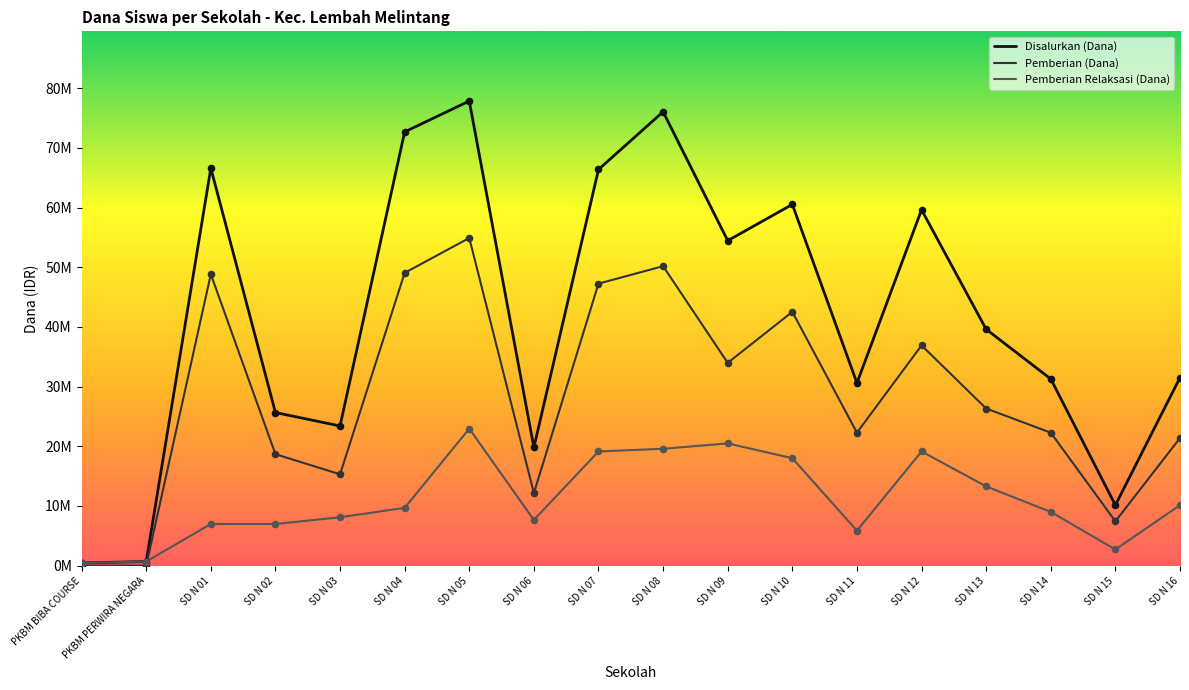

Is the value of Pemberian (Dana) at SD N 09 greater than the value of Disalurkan (Dana) at SD N 10?

No